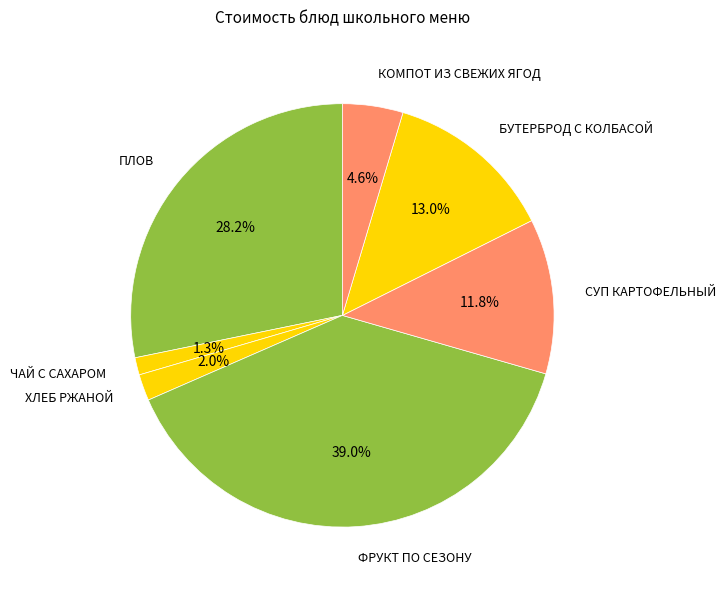

Is there a majority slice in this chart?

No